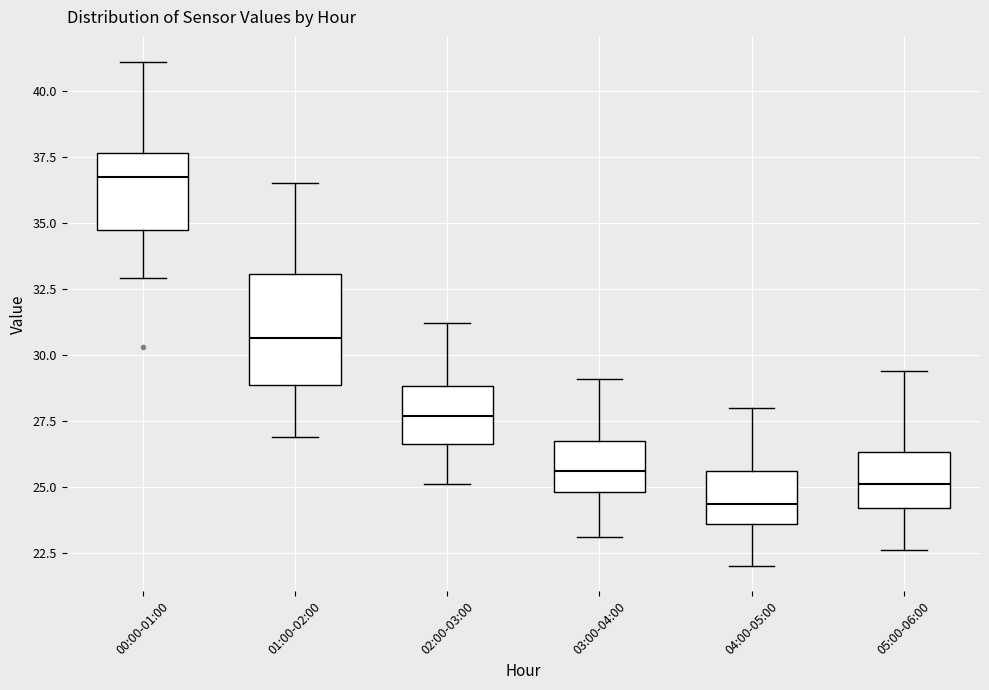

Which box has the lowest median line?

04:00-05:00